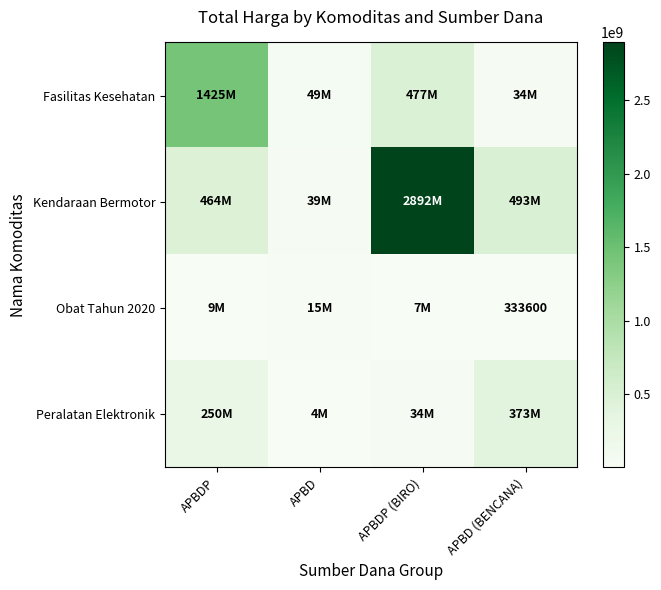

Is it true that Peralatan Elektronik equals 250350000 at APBDP?

True